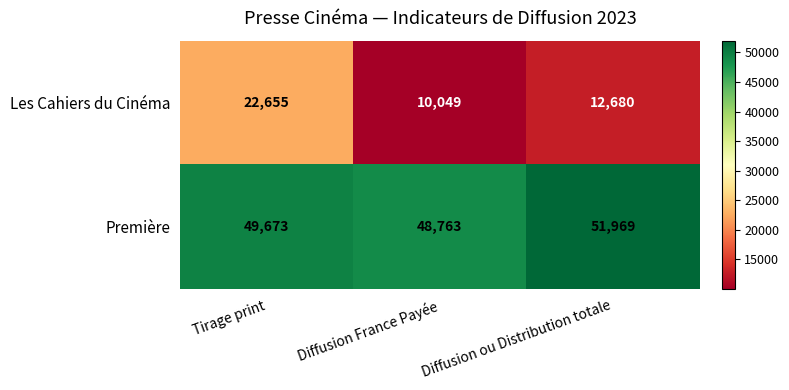

True or false: Les Cahiers du Cinéma has a value of 2151 at Diffusion France Payée.

False